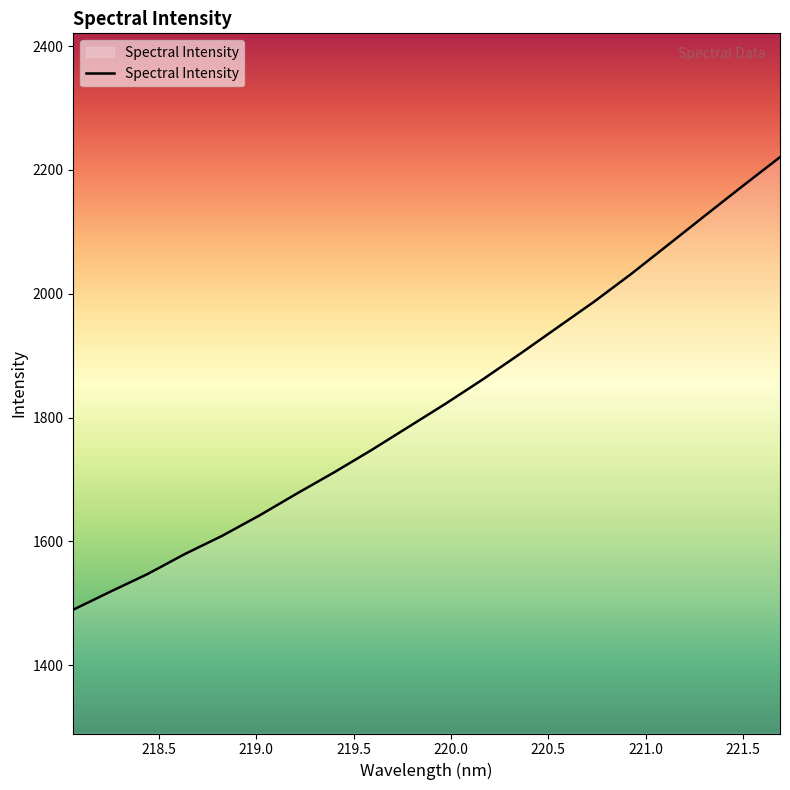

What is the sum of all values?

36457.8